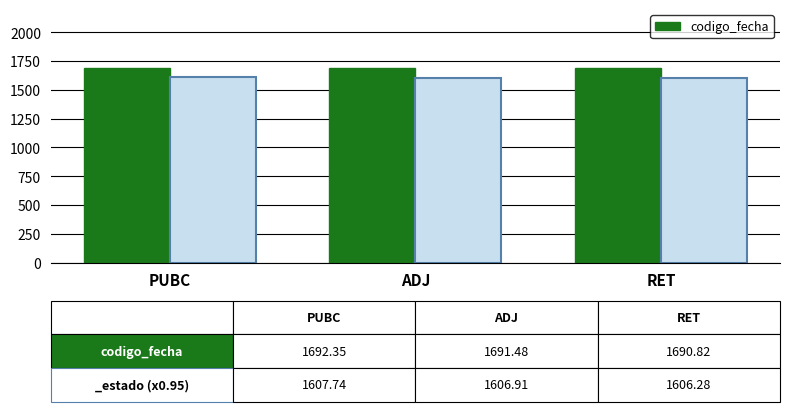

What is the label of the 3rd bar from the right?

PUBC